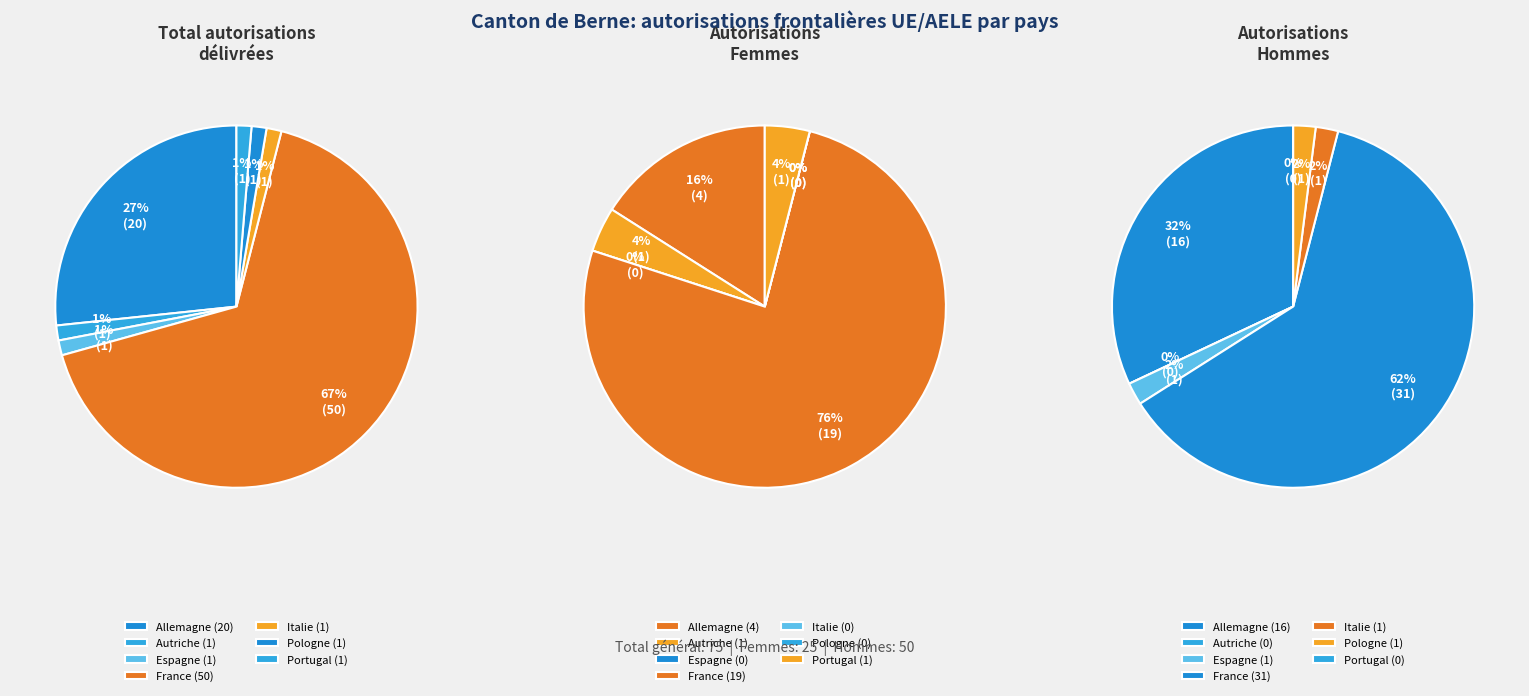

To the nearest percent, what is the difference between the Autriche and France slice percentages?

72%